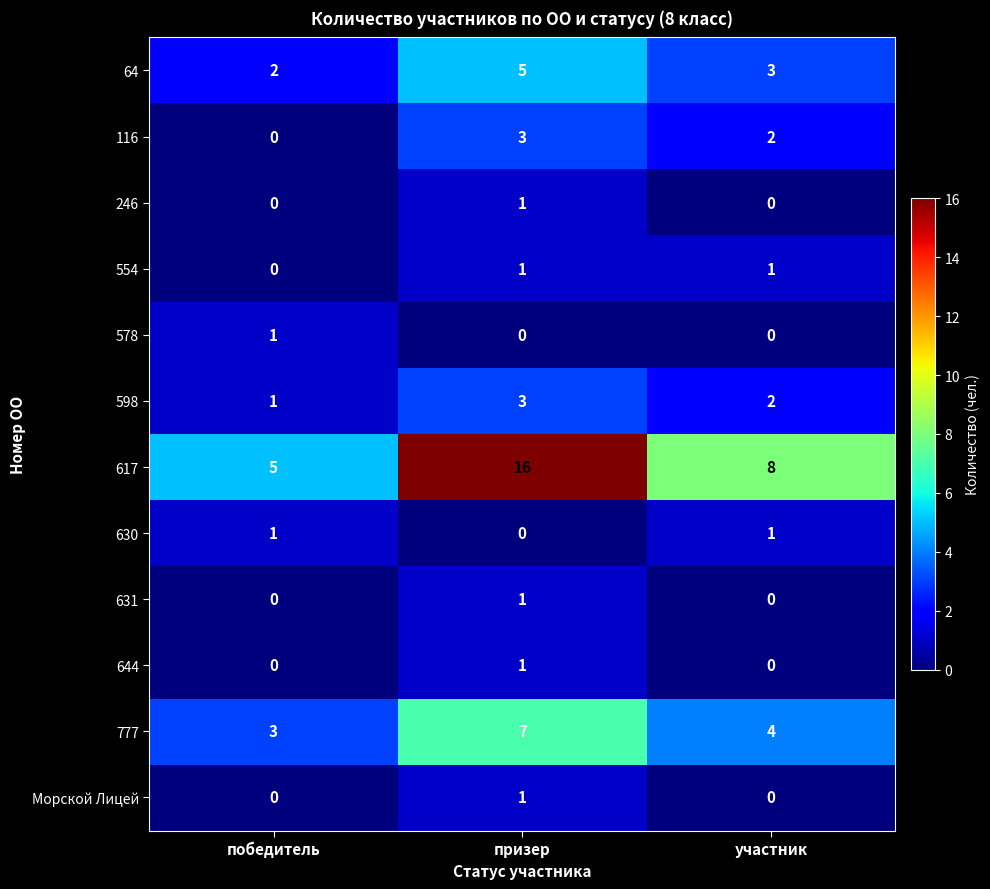

What is the difference between the highest and lowest values at победитель?

5